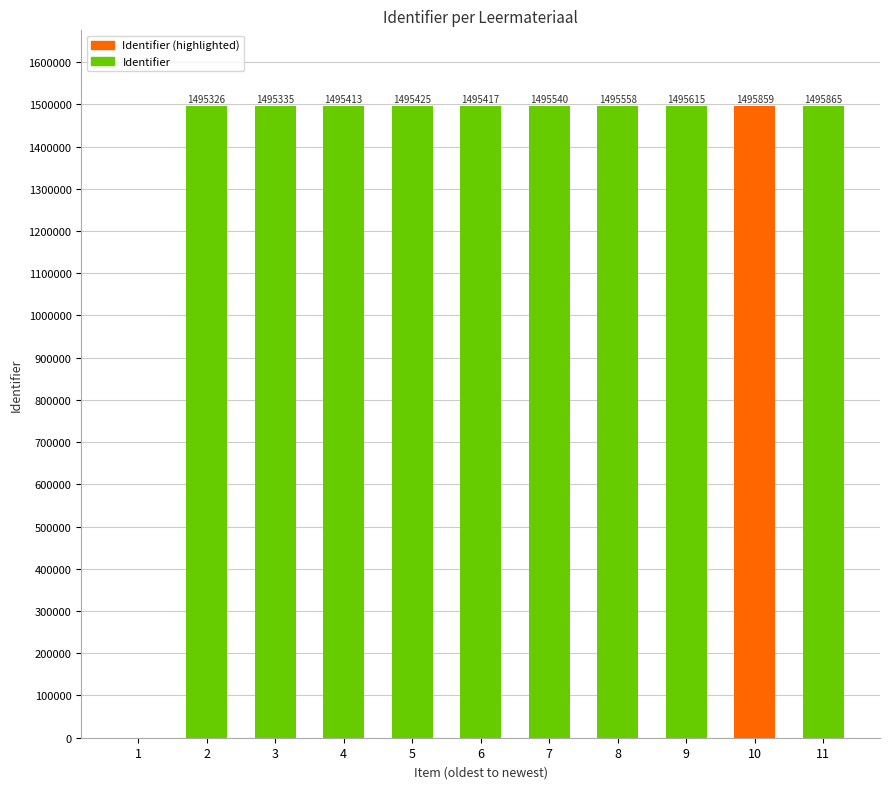

What is the ratio of the value at 10 to the value at 4?

1.0